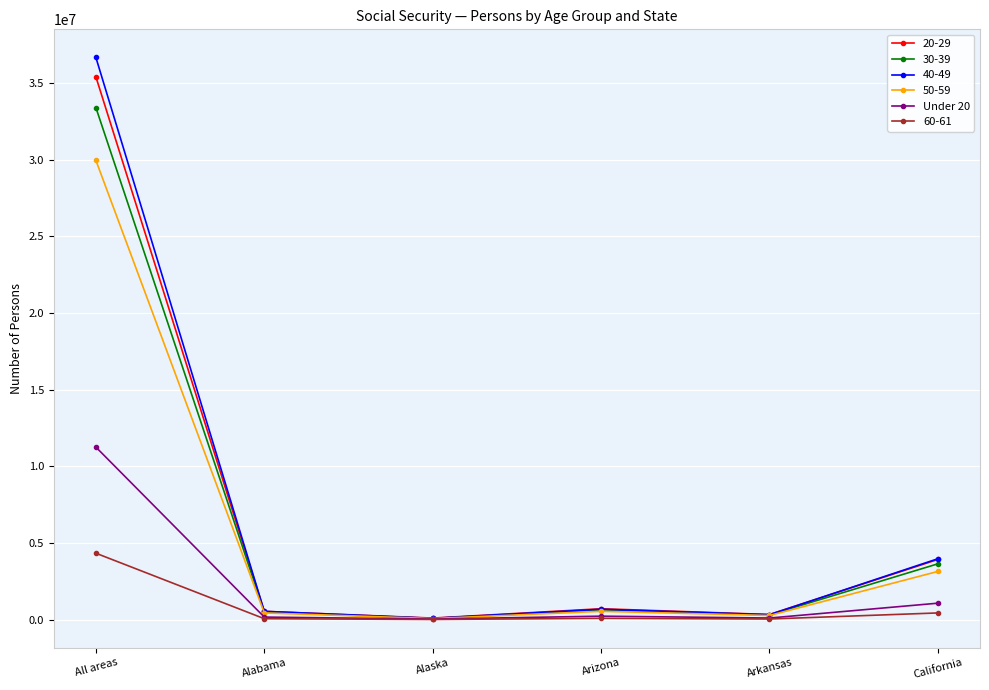

What is the label of the 4th point from the left?

Arizona